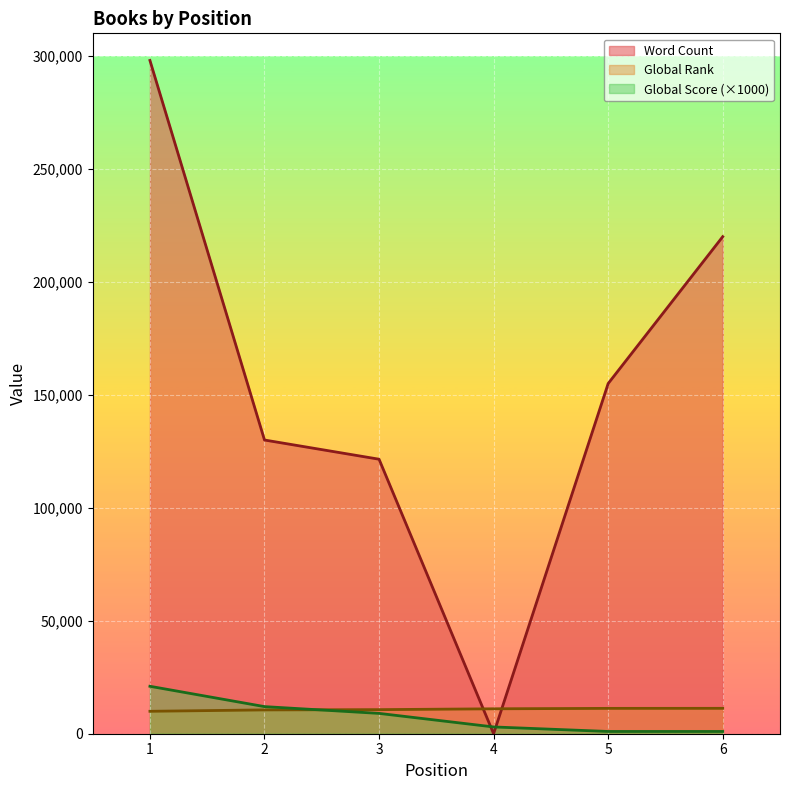

At which label does Global Score first exceed 9000?

1